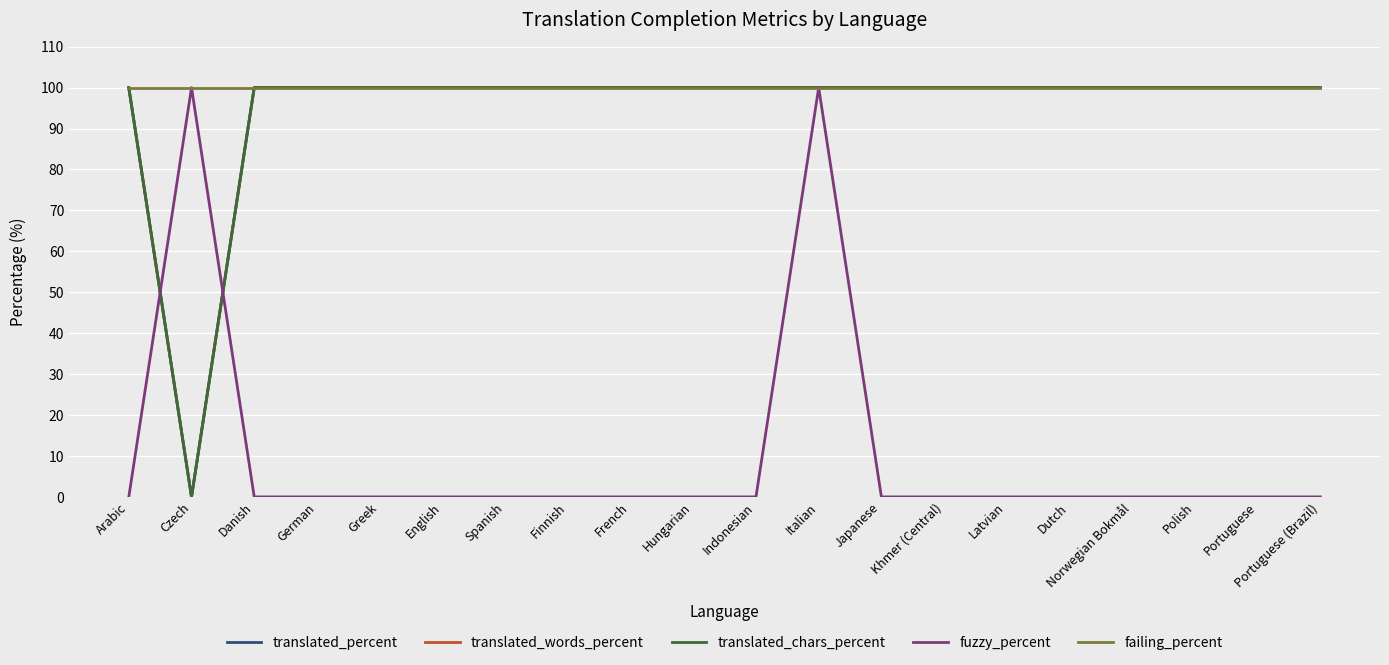

Which series has the largest total across all categories?

failing_percent